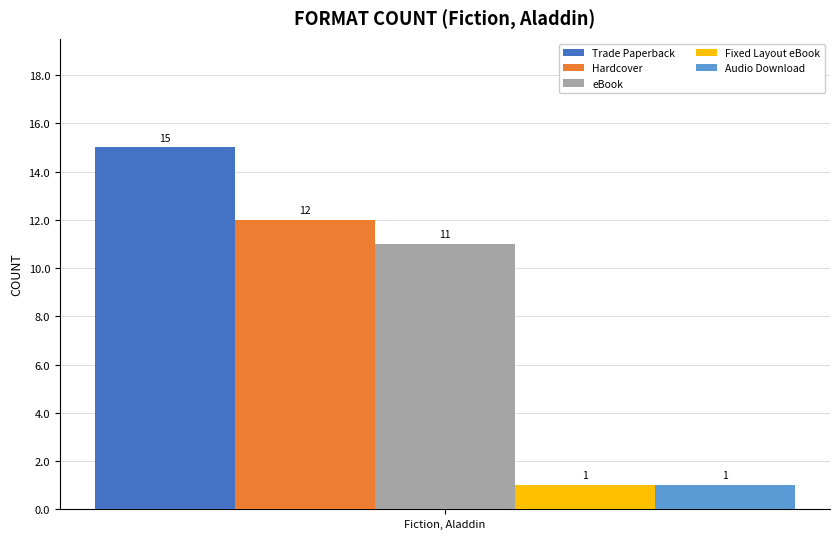

Reading left to right, transcribe all the data shown in this chart.

Trade Paperback: 15
Hardcover: 12
eBook: 11
Fixed Layout eBook: 1
Audio Download: 1